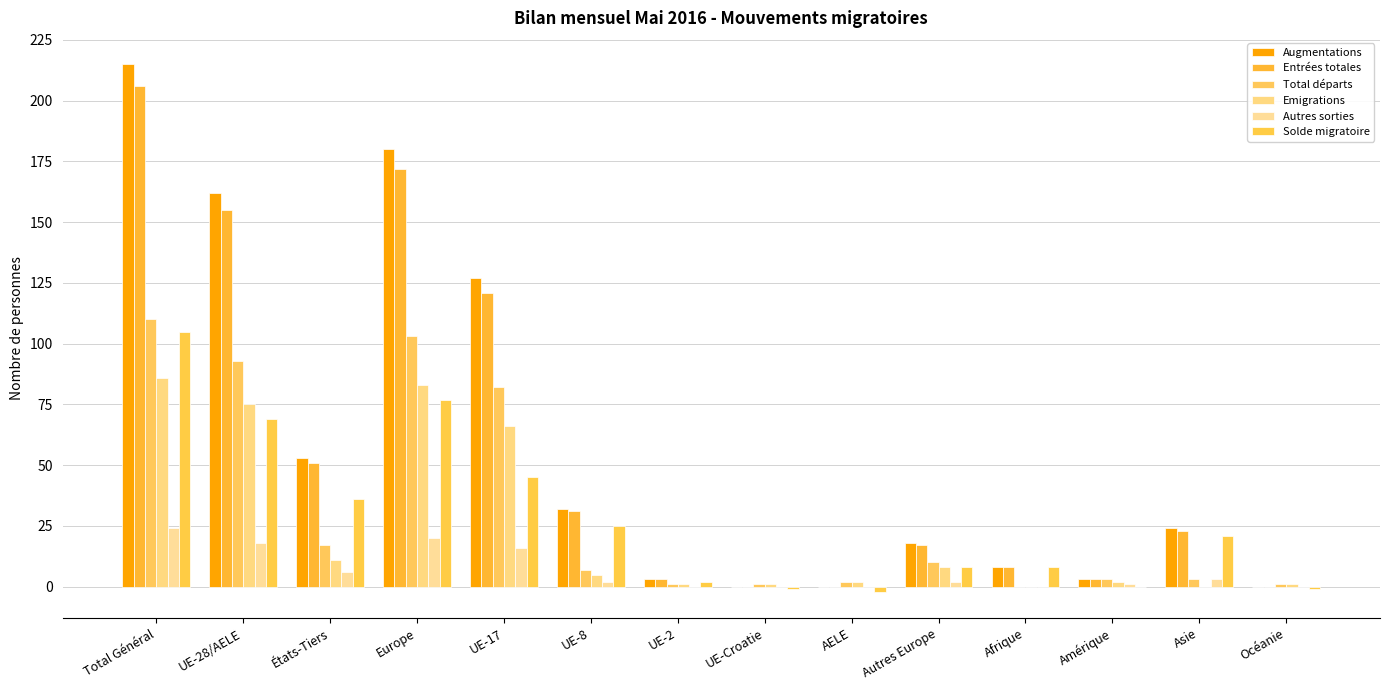

Between UE-8 and Afrique, which series saw the biggest shift?

Augmentations